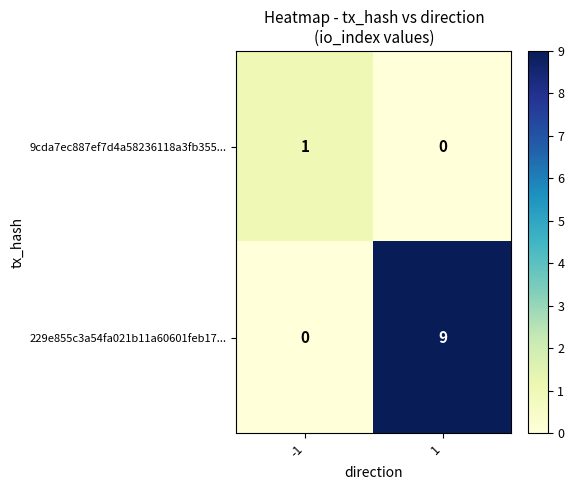

What is the highest value of the 229e855c3a54fa021b11a60601feb17... series?

9